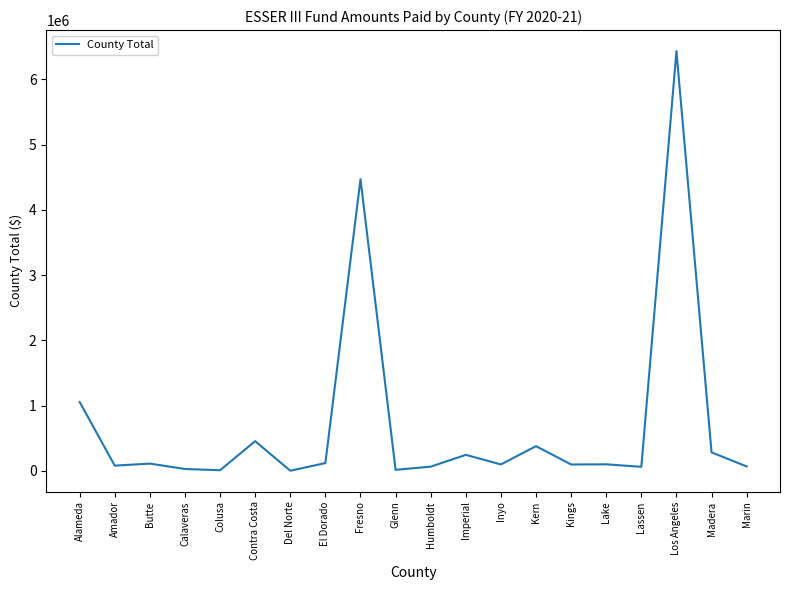

What is the ratio of the value at Amador to the value at Del Norte?

80.0